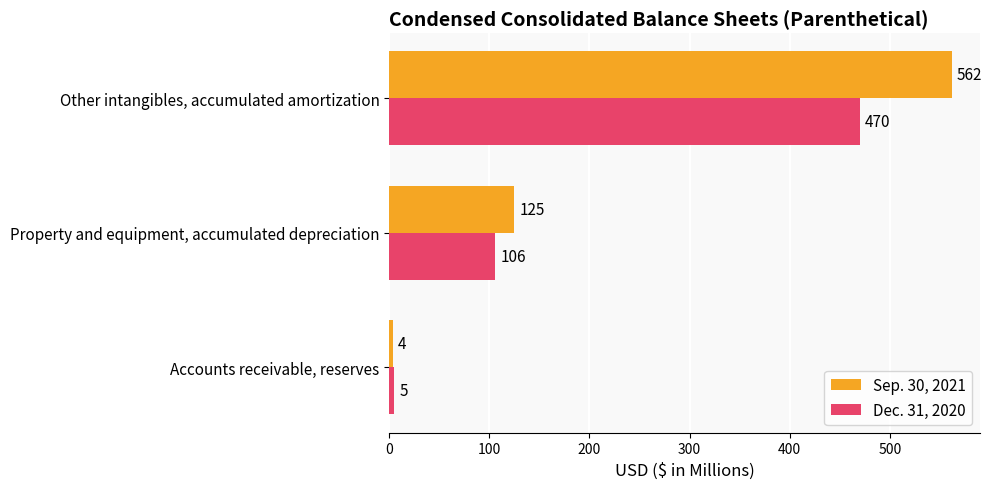

The Sep. 30, 2021 series shows 963 at Other intangibles, accumulated amortization. True or false?

False